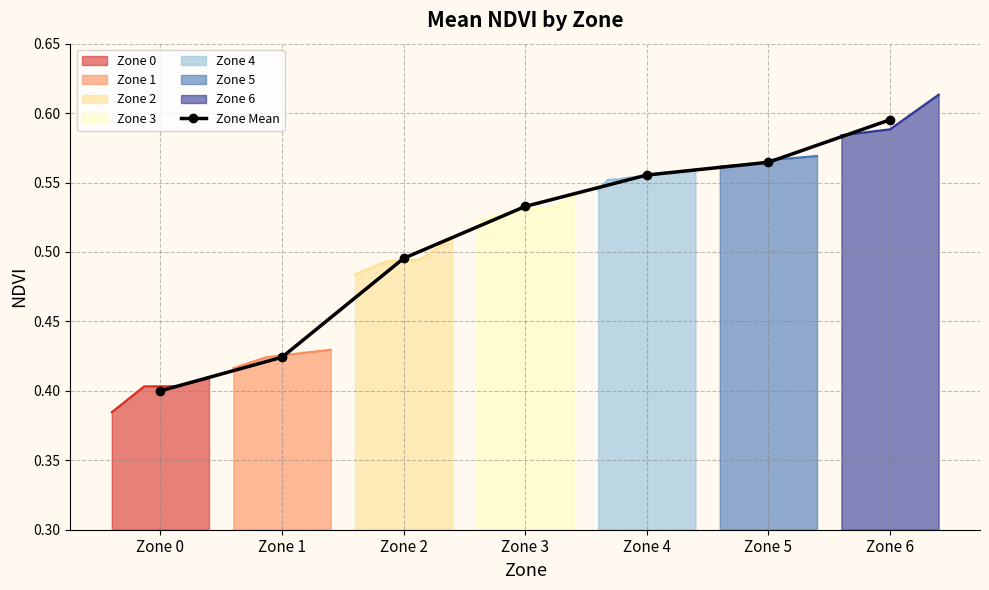

The value at Zone 6 is 0.6. True or false?

True